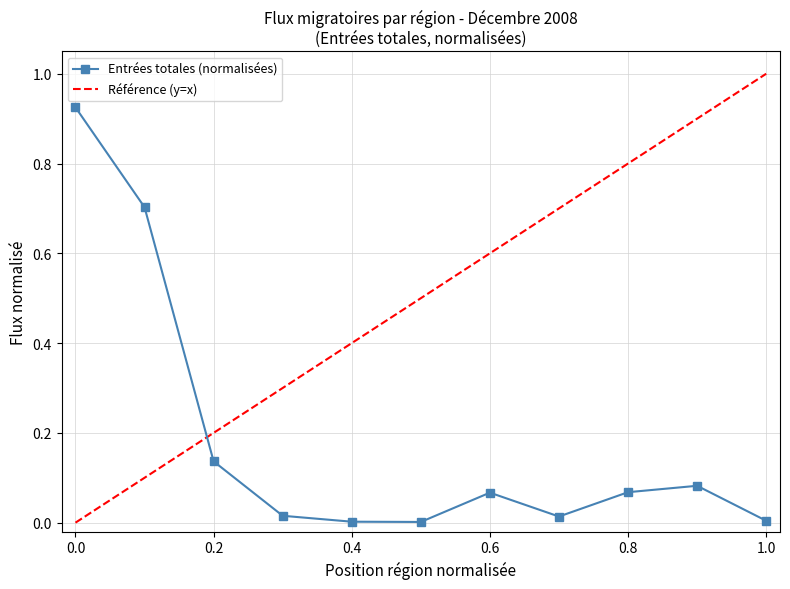

True or false: Entrées totales (normalisées) has more than 0 points higher than both neighbors.

True